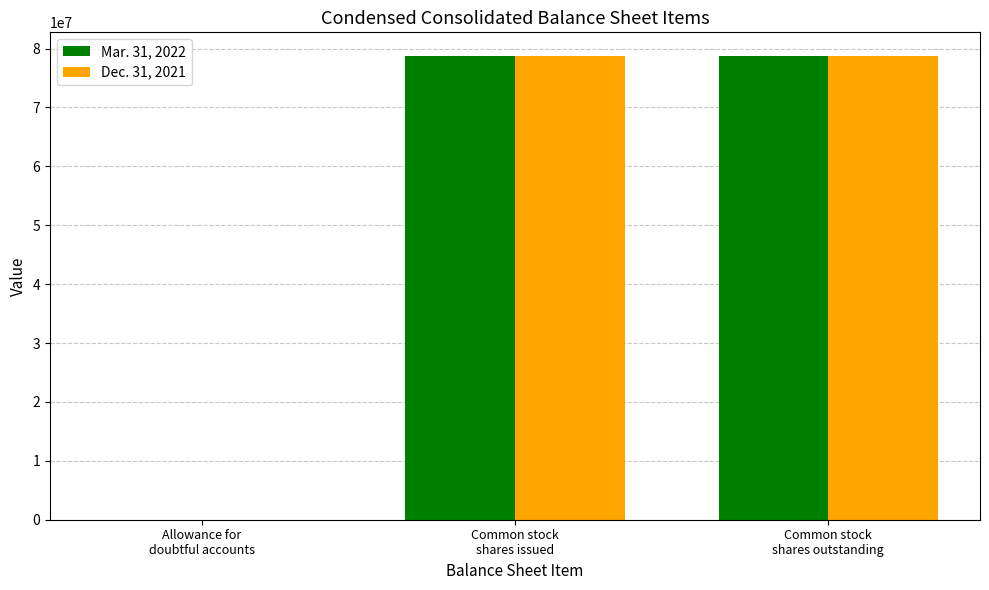

What is the greatest value displayed?

78805000